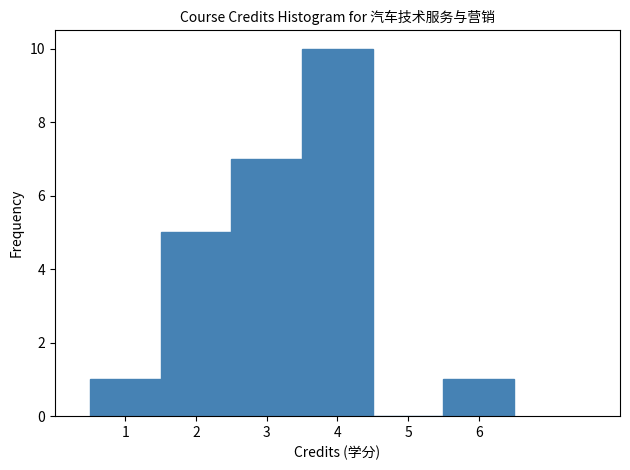

How tall is the bar that spans 2.5 to 3.5 on the x-axis? The values are not printed on the chart, so give them approximately, as read against the axis.

7